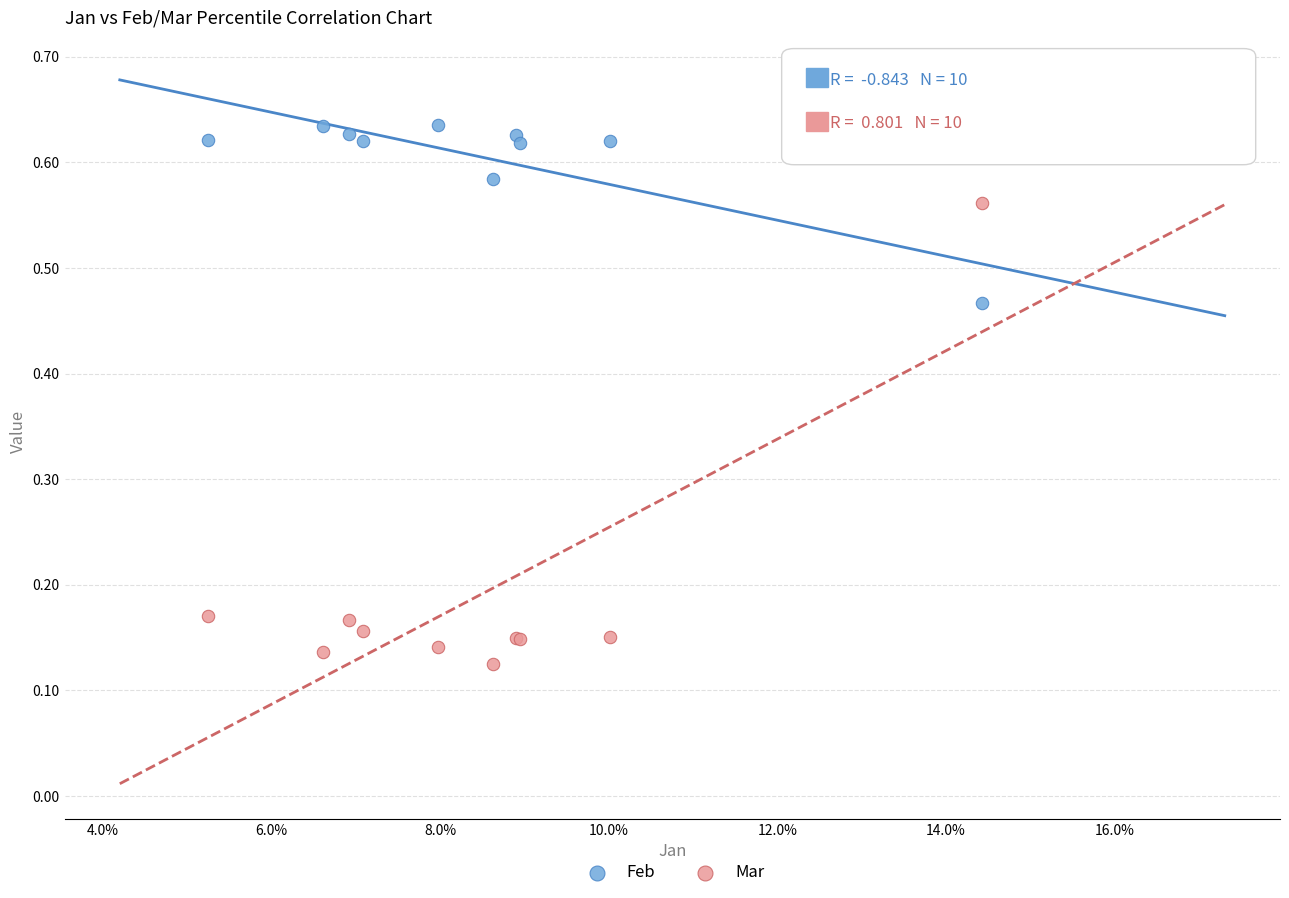

Which series reaches the maximum Y coordinate?

Feb